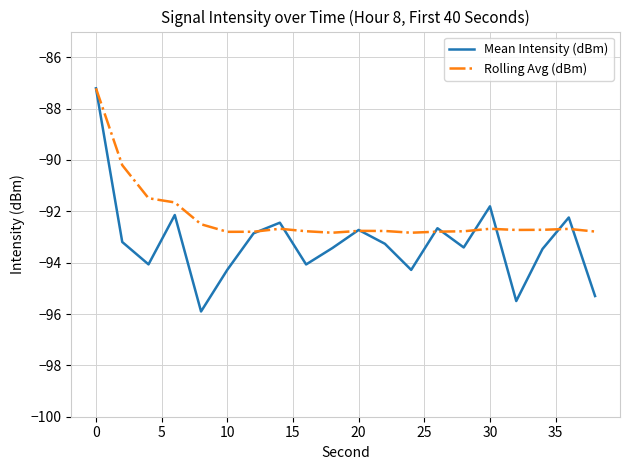

Which series has the largest total across all categories?

Rolling Avg (dBm)